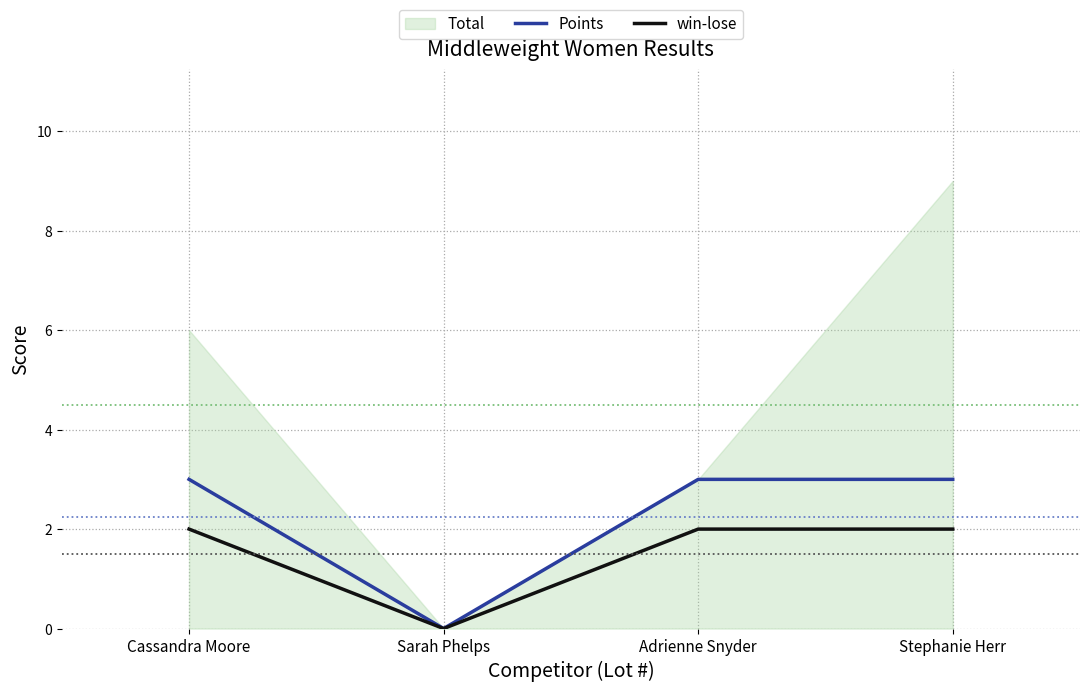

At which label is Points closest to 1?

Sarah Phelps